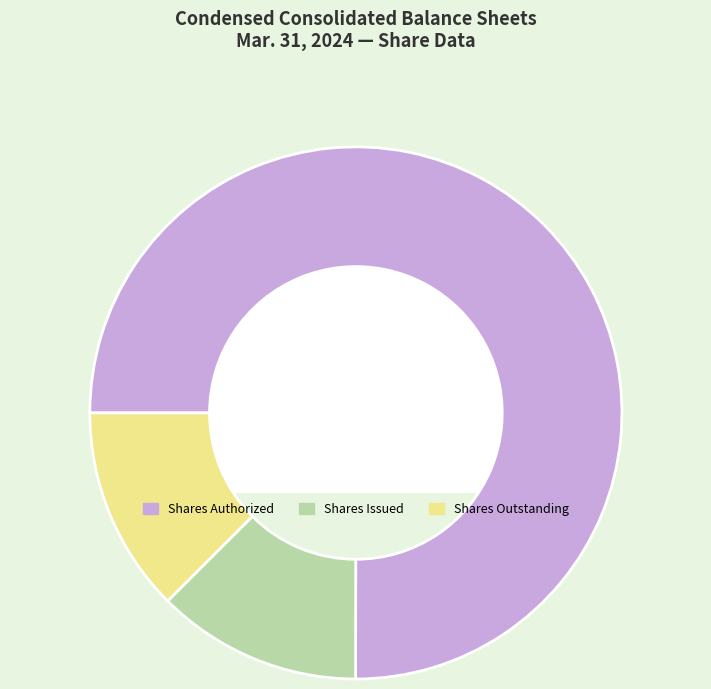

What is the ratio of the value at Shares Authorized to the value at Shares Outstanding?

6.0